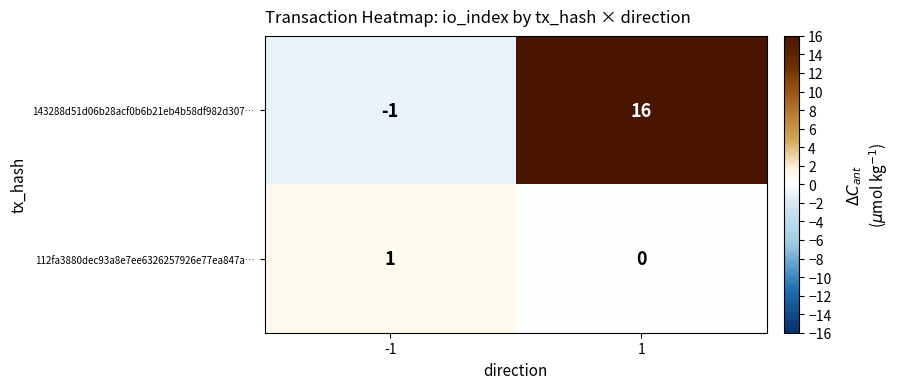

At which category does the chart reach its peak across all series?

1